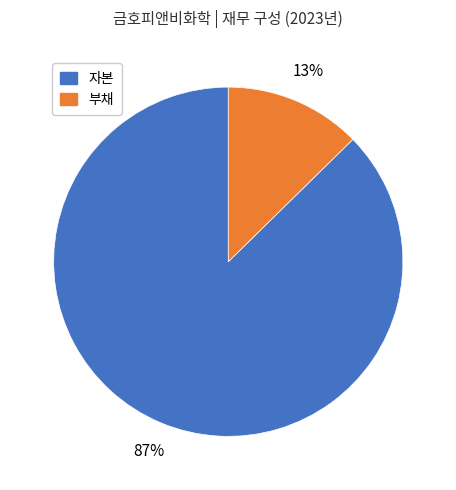

How many segments does this pie chart have?

2